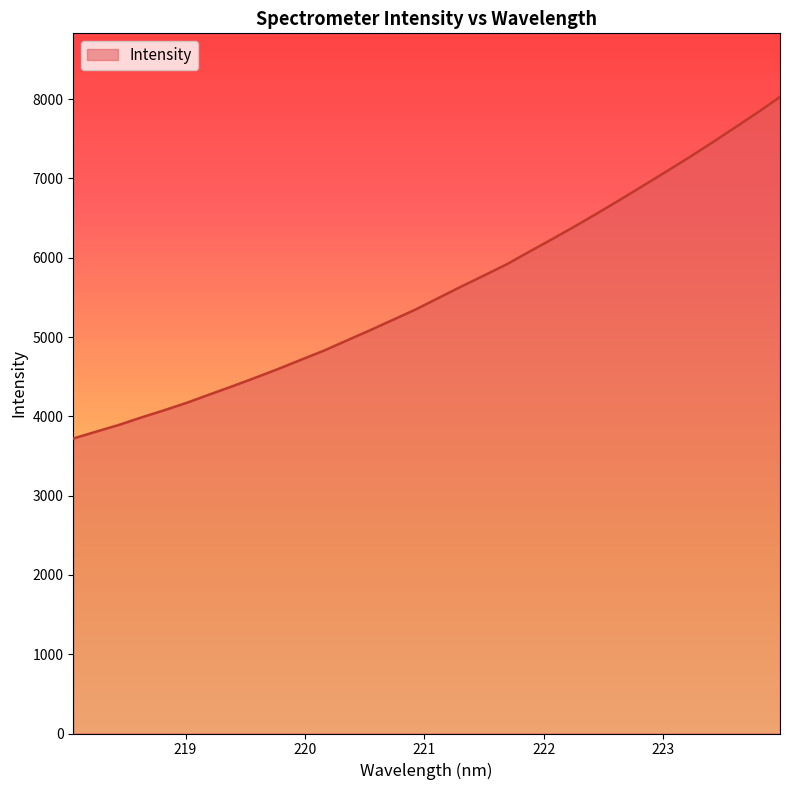

What is the difference between the maximum and minimum values?

4306.8